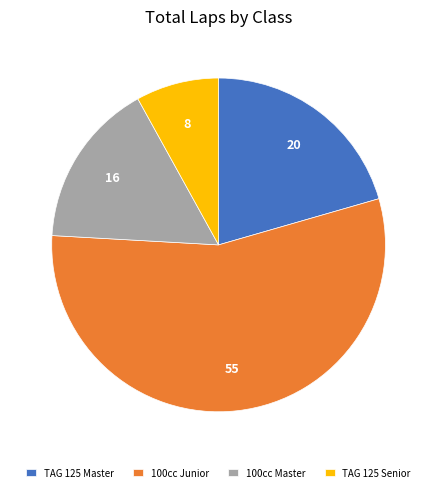

Do 100cc Junior and 100cc Master together represent more than half of the pie?

Yes